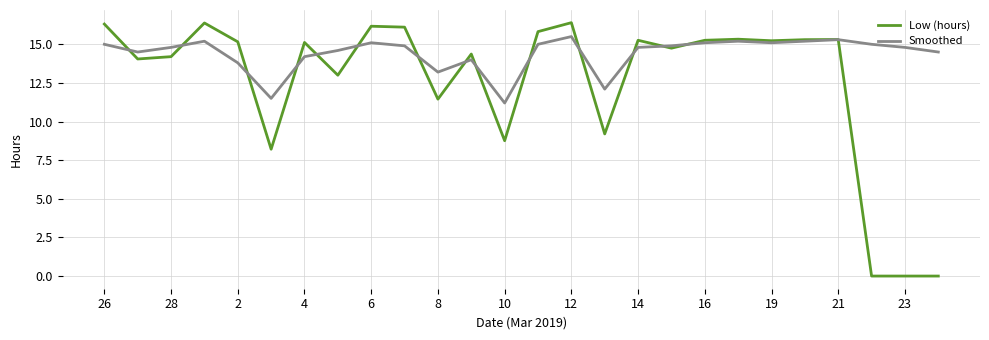

Which series has the largest total across all categories?

Smoothed